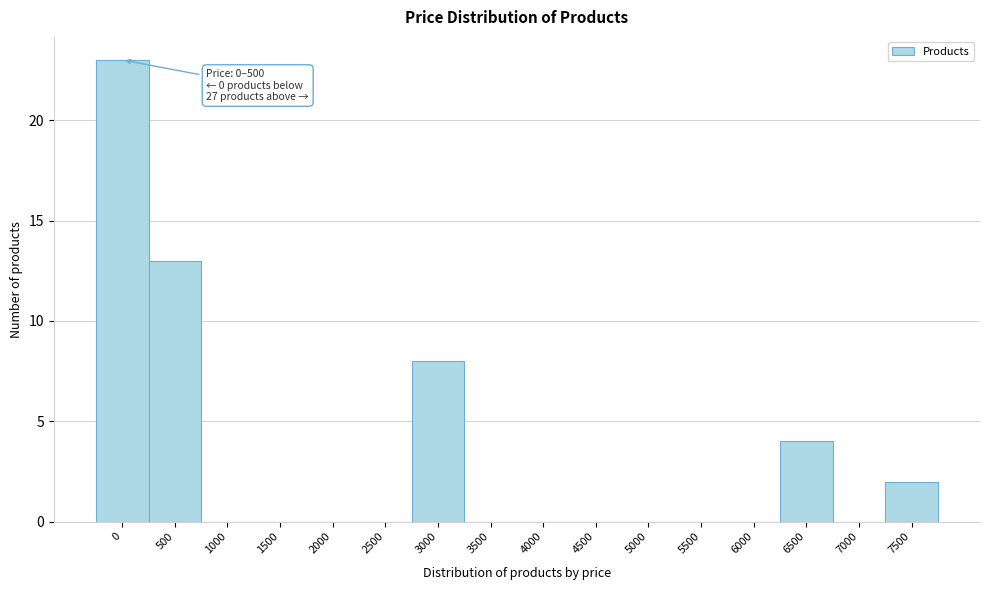

Reading right to left, transcribe all the data shown in this chart.

7500=2	7000=0	6500=4	6000=0	5500=0	5000=0	4500=0	4000=0	3500=0	3000=8	2500=0	2000=0	1500=0	1000=0	500=13	0=23